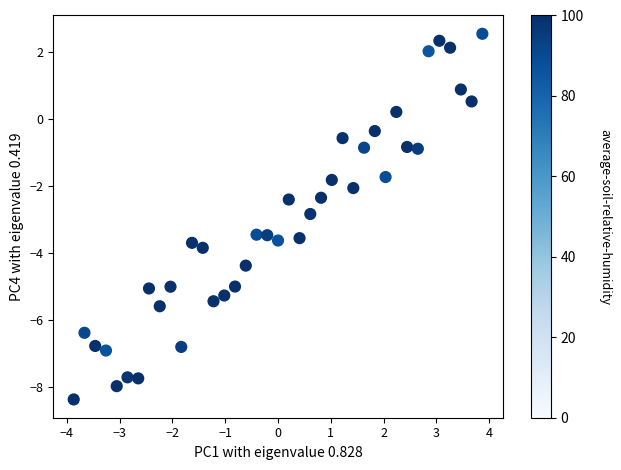

What is the range of X values (max minus min)?

7.7